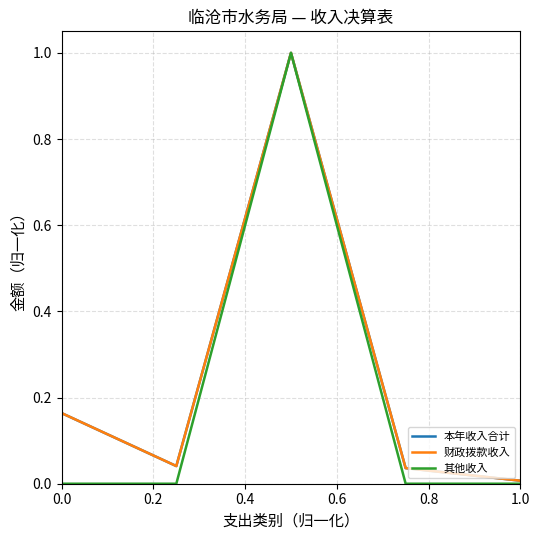

Which series has the widest spread of values?

其他收入